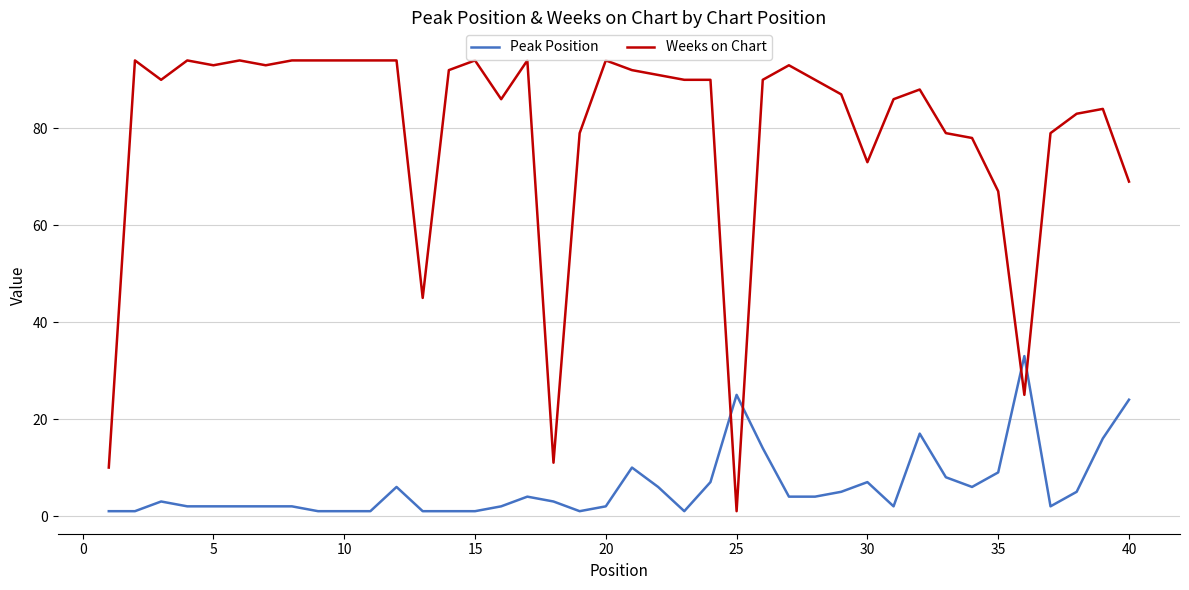

Which series has the largest total across all categories?

Weeks on Chart